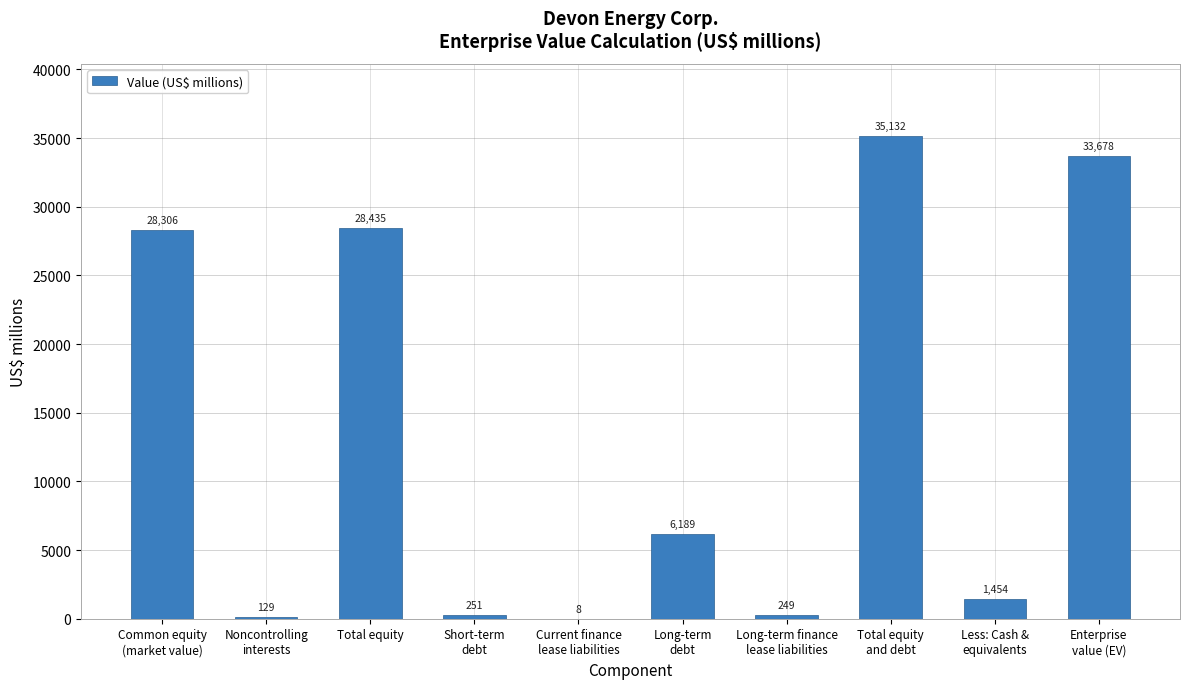

The chart shows a value of 28435 at Total equity. True or false?

True